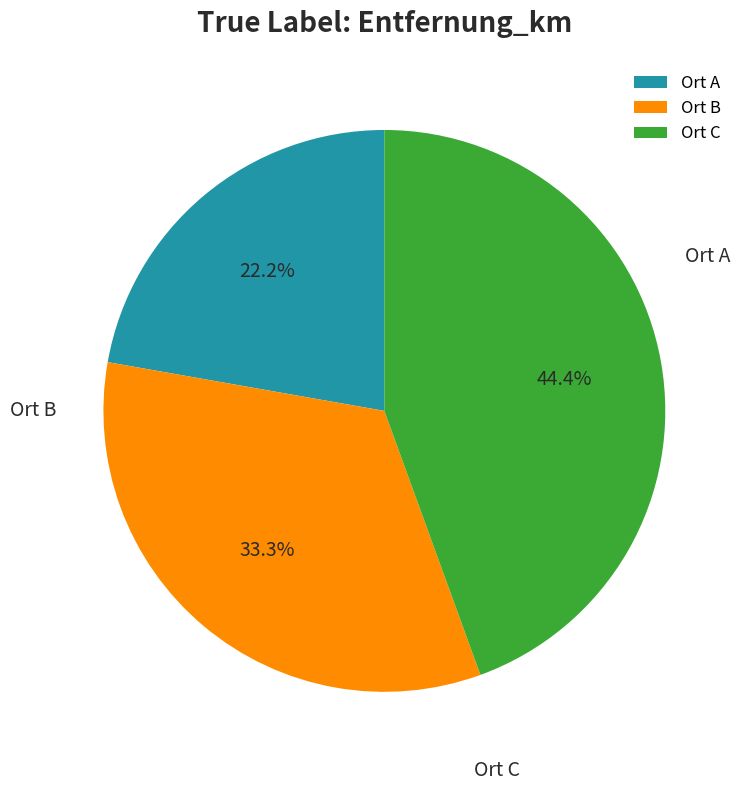

Is Ort C the majority of the pie?

No